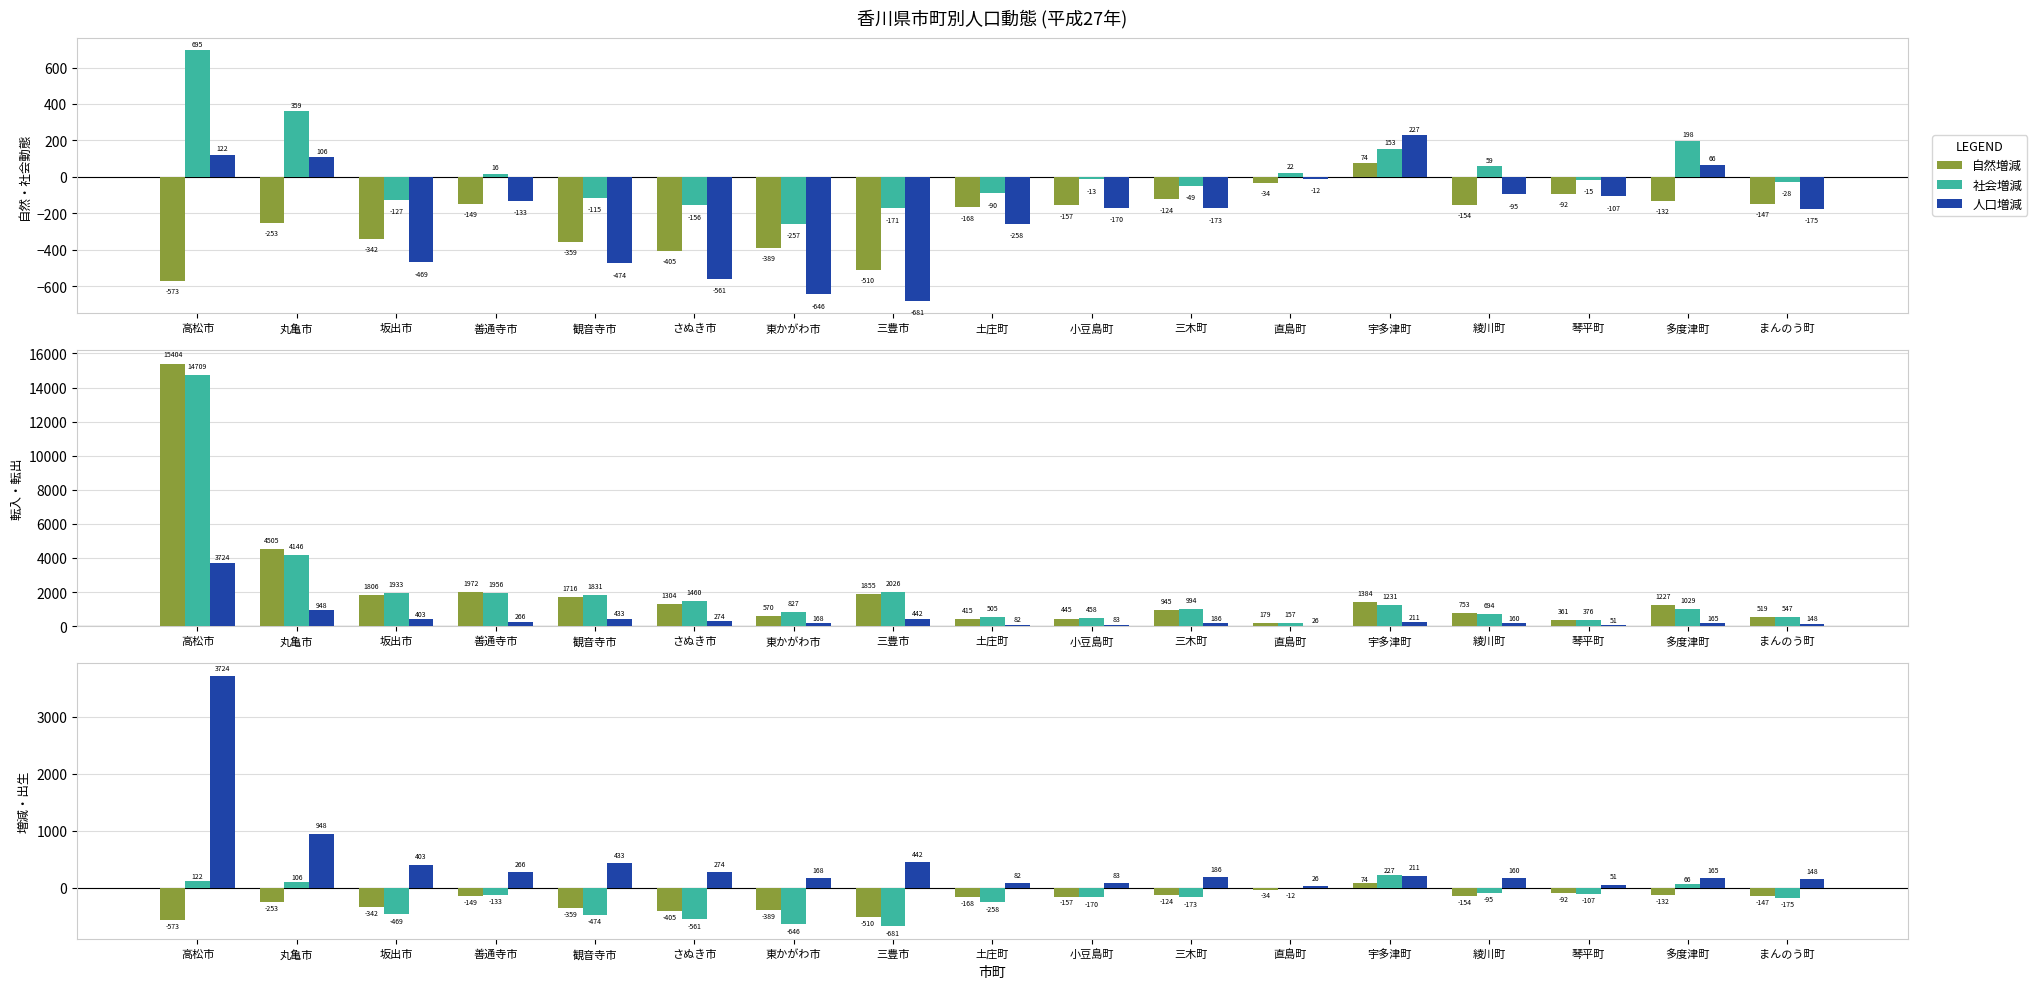

Rank the series at 直島町 from lowest to highest value.

自然増減, 人口増減, 社会増減, 出生, 転出総数, 転入総数